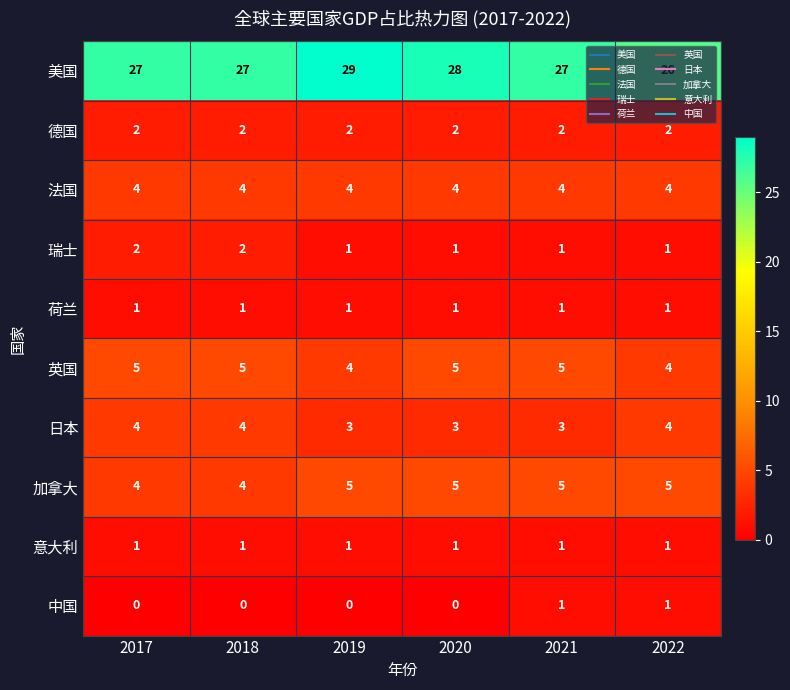

Which series has the largest total across all categories?

美国